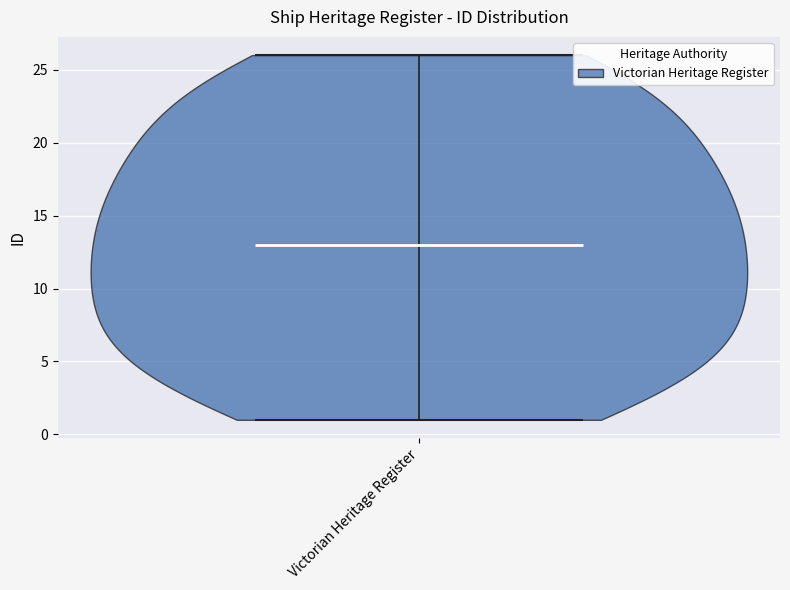

Read this violin plot against the y-axis: where its median line is, and the lowest and highest points the violin reaches. The values are not printed on the chart, so give them approximately, as read against the axis.

median line 13, lowest point 1, highest point 26